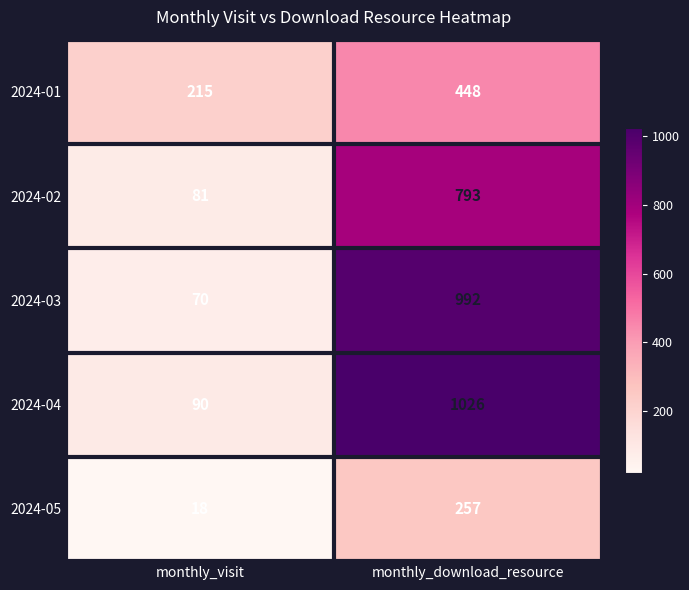

List the series in order of their peak value, lowest first.

2024-05, 2024-01, 2024-02, 2024-03, 2024-04